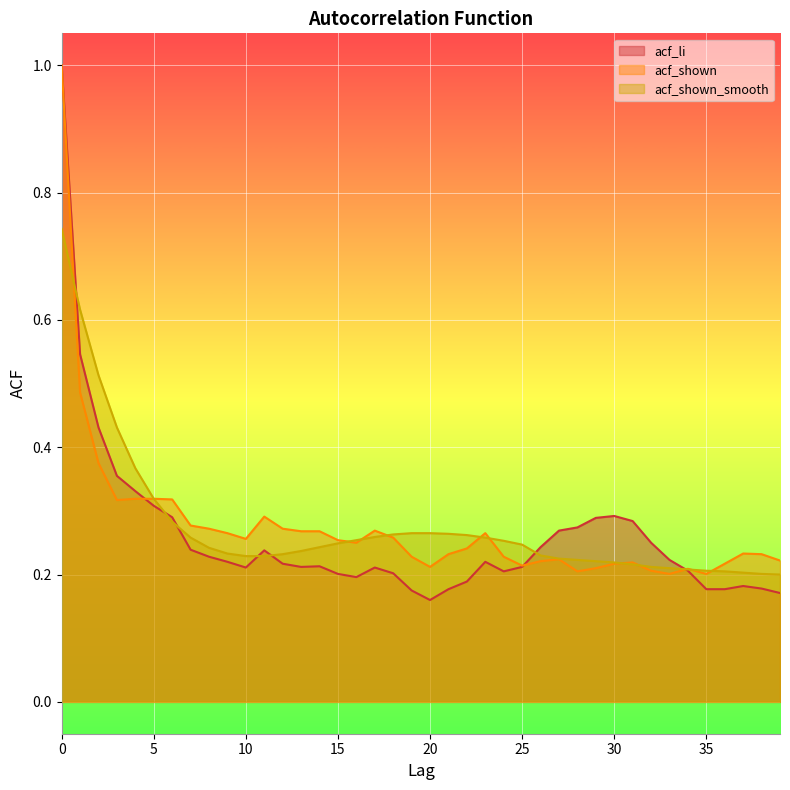

What is the average value of the acf_shown series?

0.3